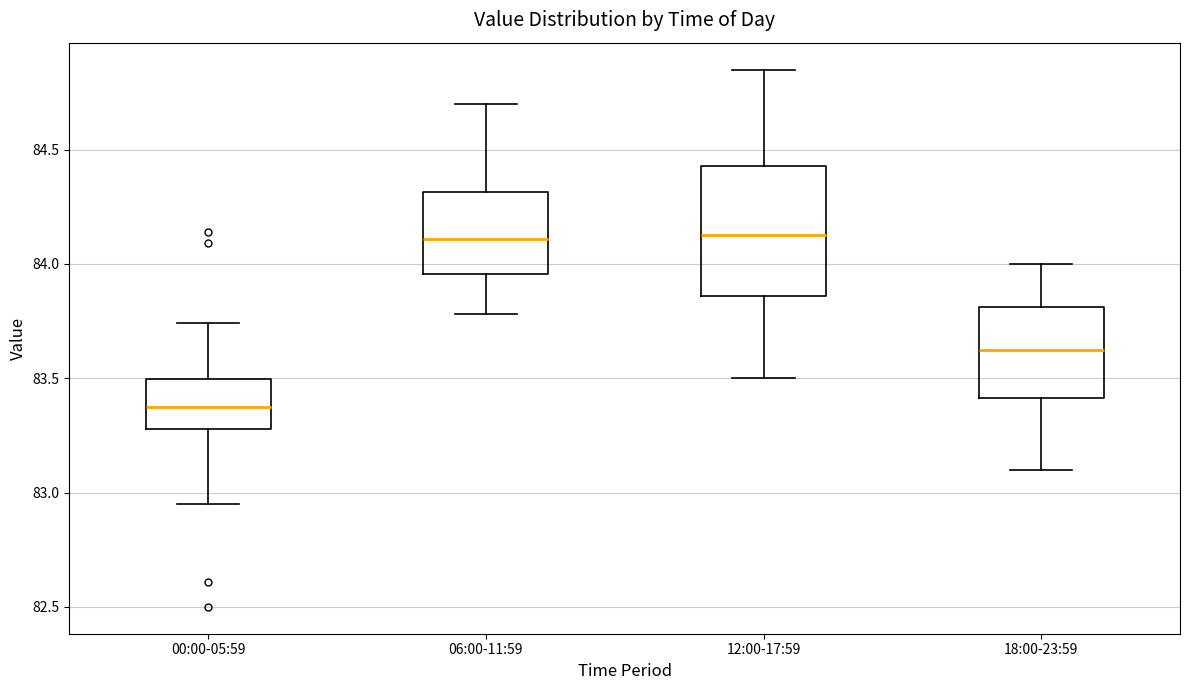

Which box's median line is the lowest?

00:00-05:59